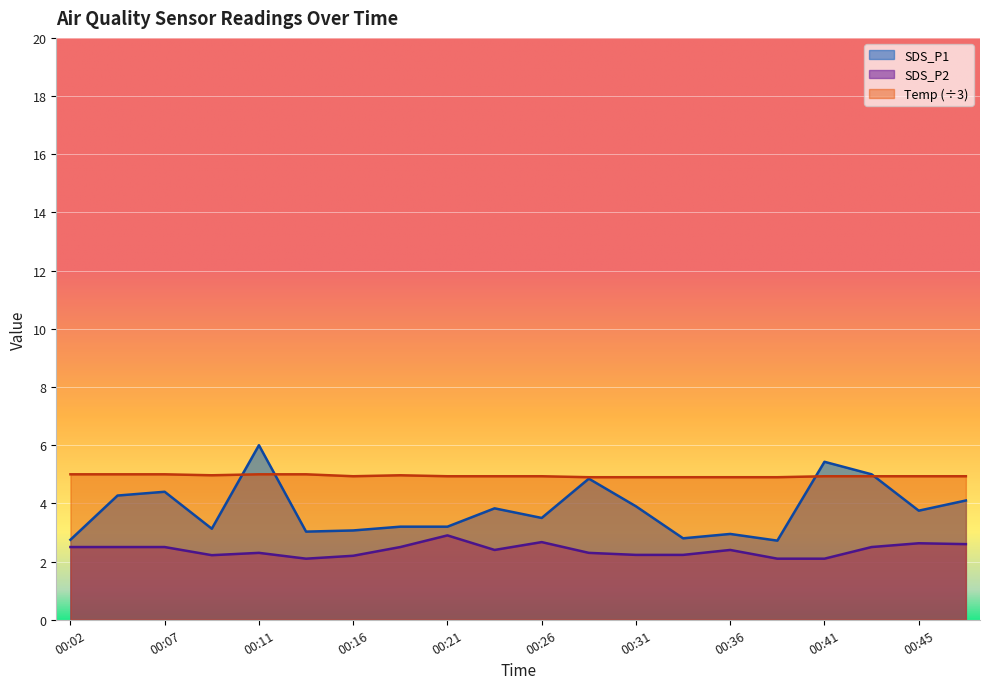

Where do Temp and SDS_P1 first cross each other?

00:09 and 00:11